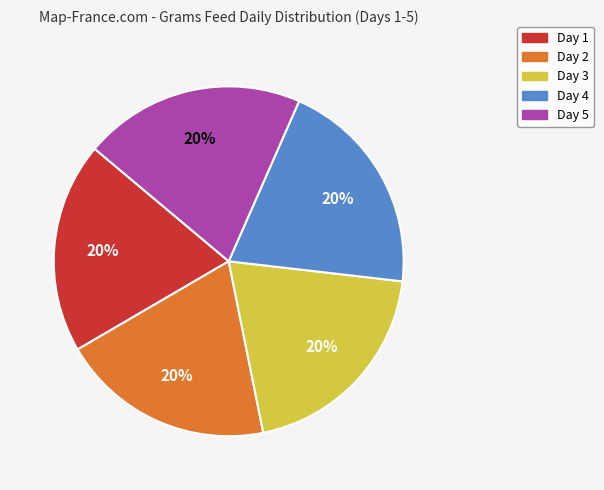

Is it true that Day 5 is 20% of the pie?

True